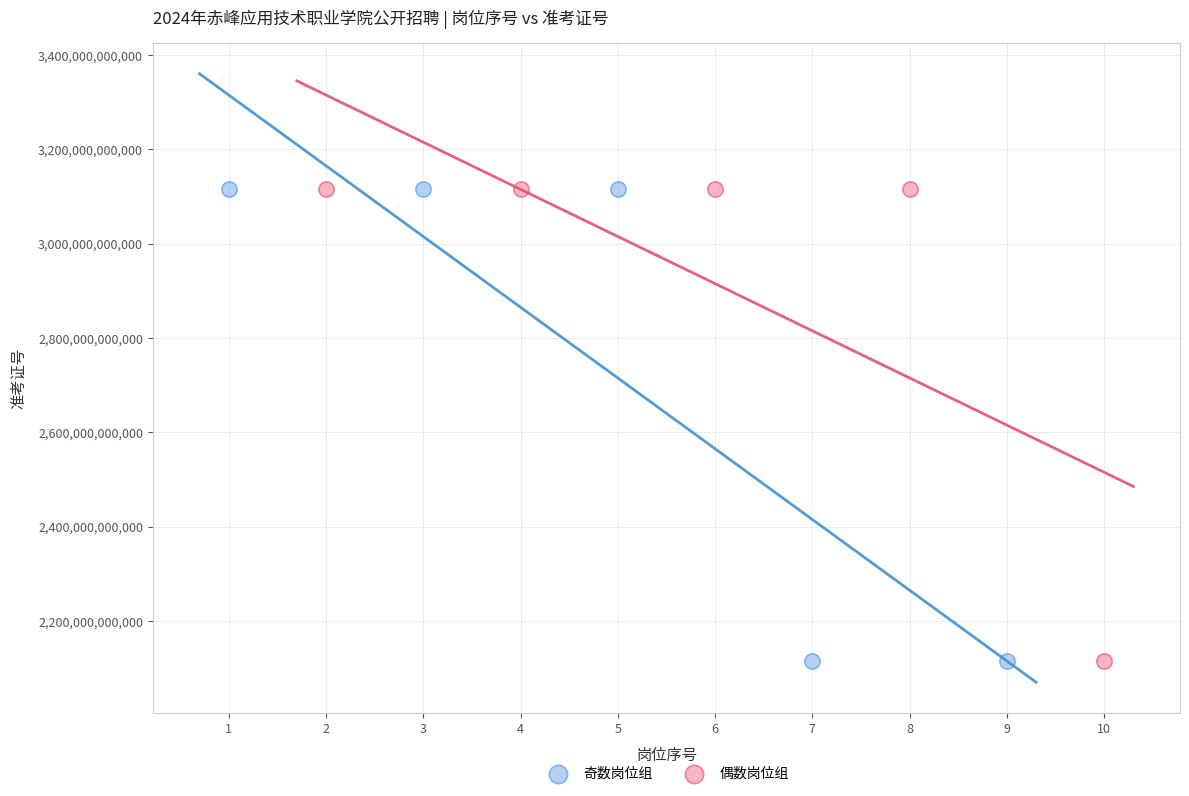

Which series has the largest Y range (max minus min)?

奇数岗位组